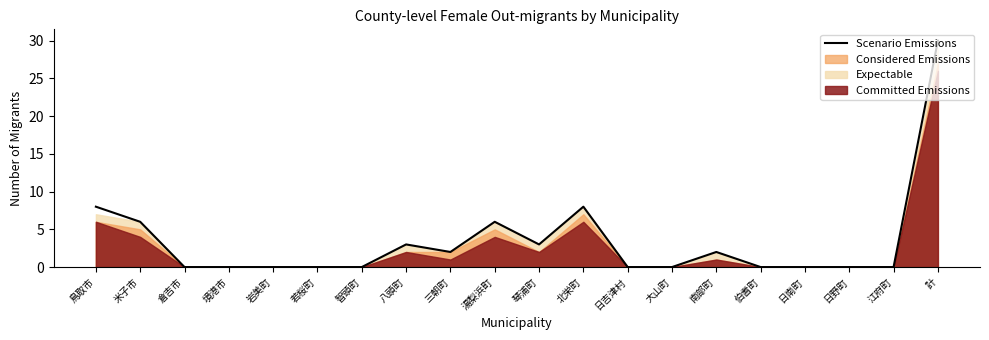

At which category does the data reach its first local peak?

八頭町